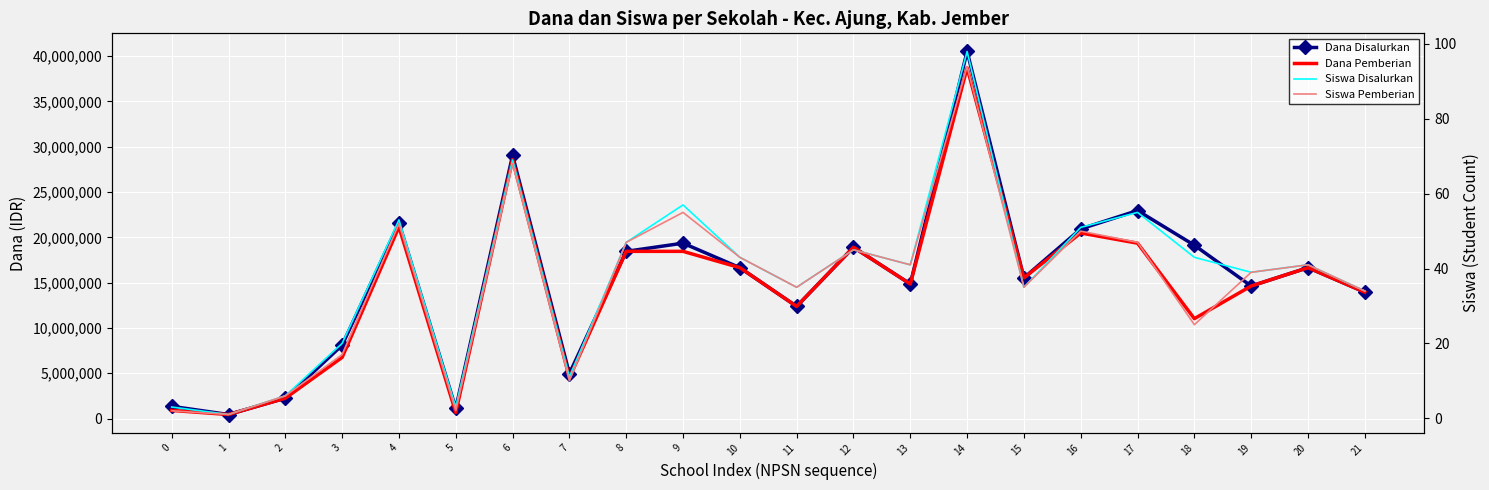

Reading left to right, extract all data points from this chart.

Dana Disalurkan: 0=1350000	1=450000	2=2250000	3=8100000	4=21600000	5=1125000	6=29025000	7=4950000	8=18450000	9=19350000	10=16650000	11=12375000	12=18900000	13=14850000	14=40500000	15=15525000	16=20925000	17=22950000	18=19125000	19=14625000	20=16650000	21=13950000
Dana Pemberian: 0=900000	1=450000	2=2250000	3=6750000	4=21150000	5=675000	6=28575000	7=4500000	8=18450000	9=18450000	10=16650000	11=12375000	12=18900000	13=14850000	14=38700000	15=15525000	16=20475000	17=19350000	18=11025000	19=14625000	20=16650000	21=13950000
Siswa Disalurkan: 0=3	1=1	2=6	3=20	4=53	5=3	6=69	7=11	8=47	9=57	10=43	11=35	12=45	13=41	14=98	15=35	16=51	17=55	18=43	19=39	20=41	21=34
Siswa Pemberian: 0=2	1=1	2=6	3=17	4=52	5=2	6=68	7=10	8=47	9=55	10=43	11=35	12=45	13=41	14=94	15=35	16=50	17=47	18=25	19=39	20=41	21=34